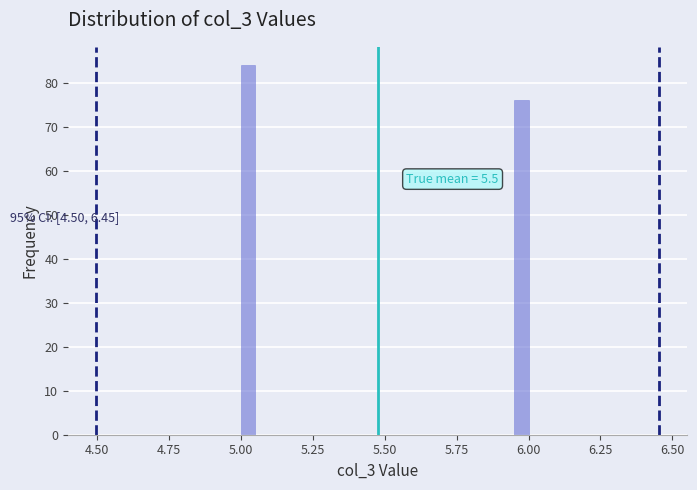

Around what value on the x-axis is the tallest bar? Give the approximate position of its centre, as read against the axis.

5.05